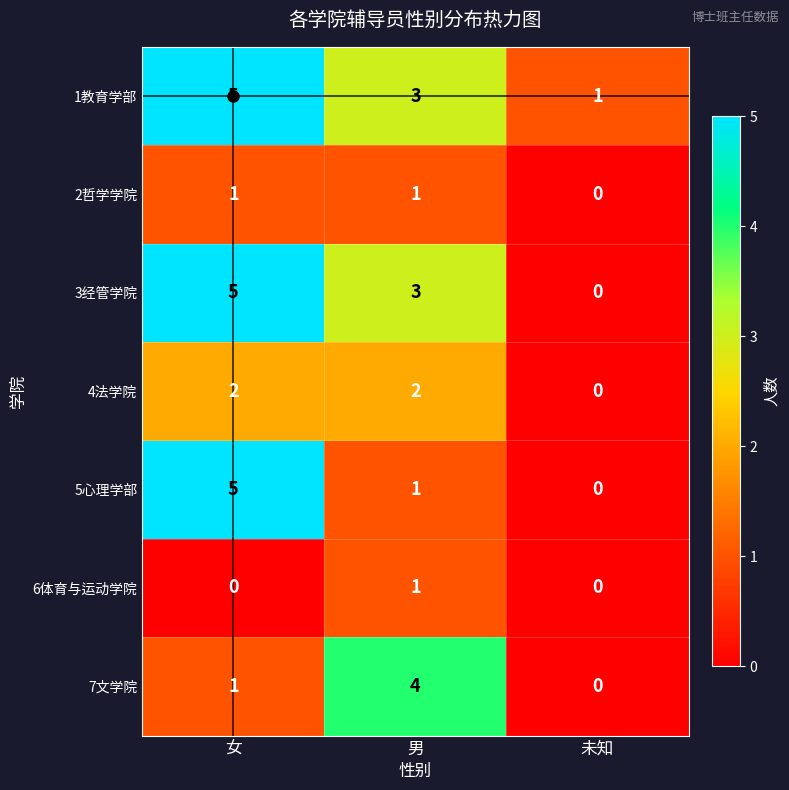

How many values in the 4法学院 series are below 2?

1